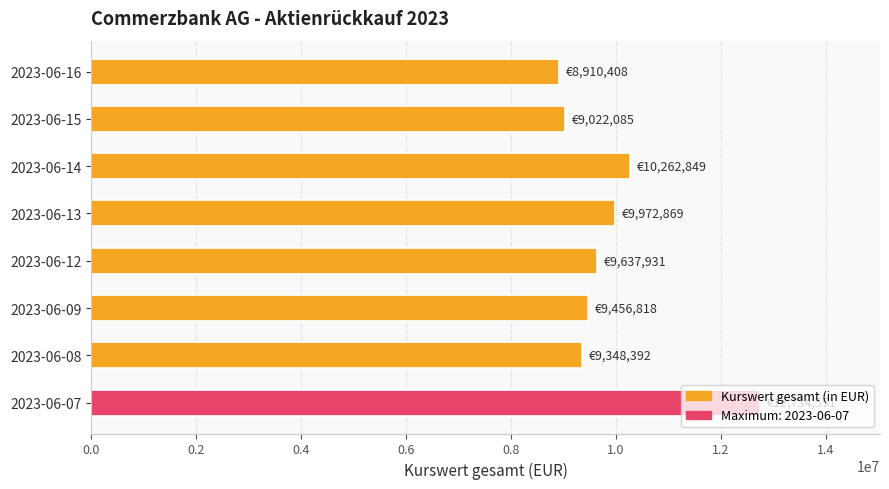

Is it true that the value at 2023-06-07 is 19795853.9?

False